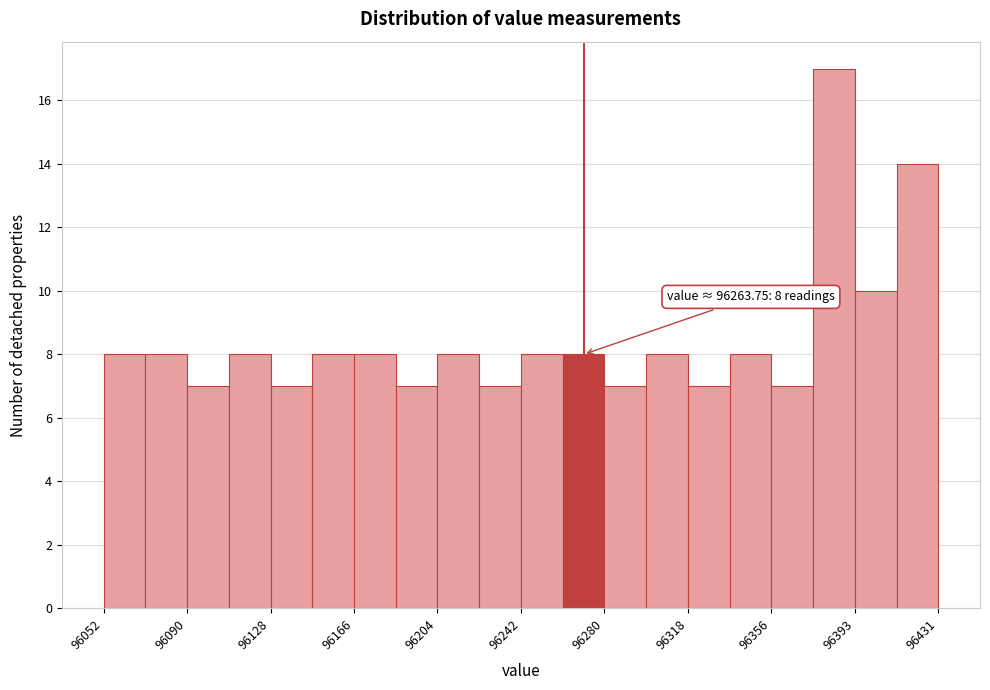

Around what value on the x-axis is the tallest bar? Give the approximate position of its centre, as read against the axis.

96385